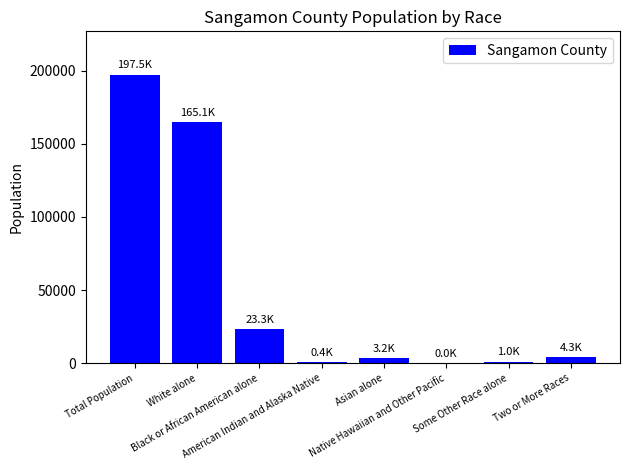

What is the maximum value shown in the chart?

197465